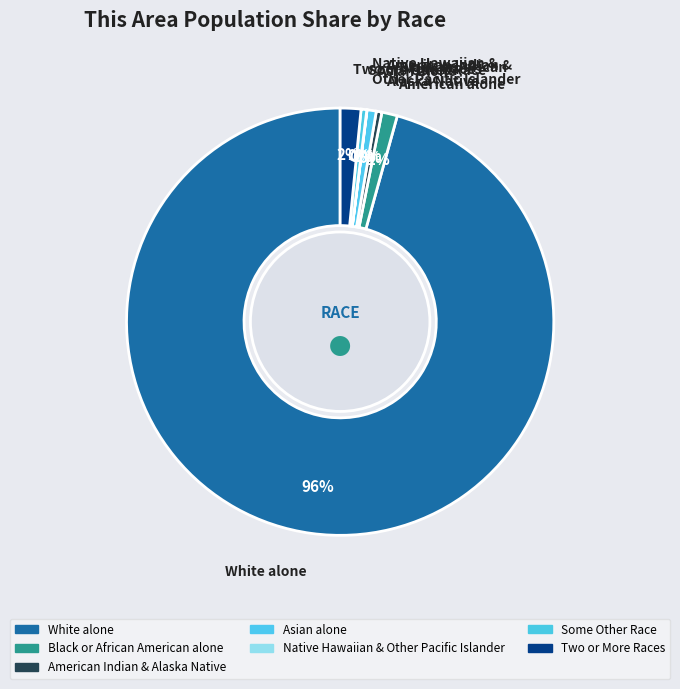

The White alone slice represents 88% of the pie. True or false?

False